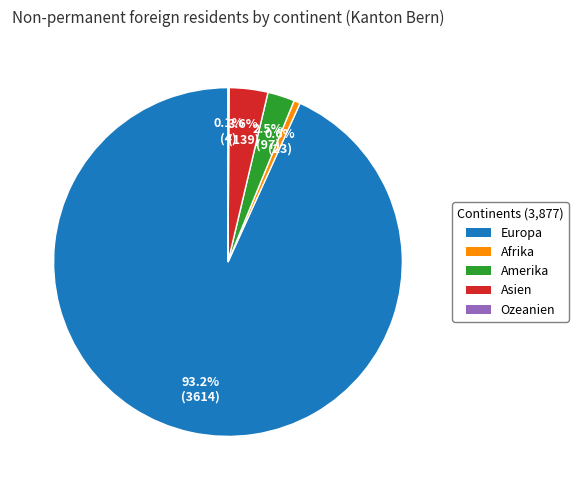

To the nearest percent, what is the average slice percentage?

20%